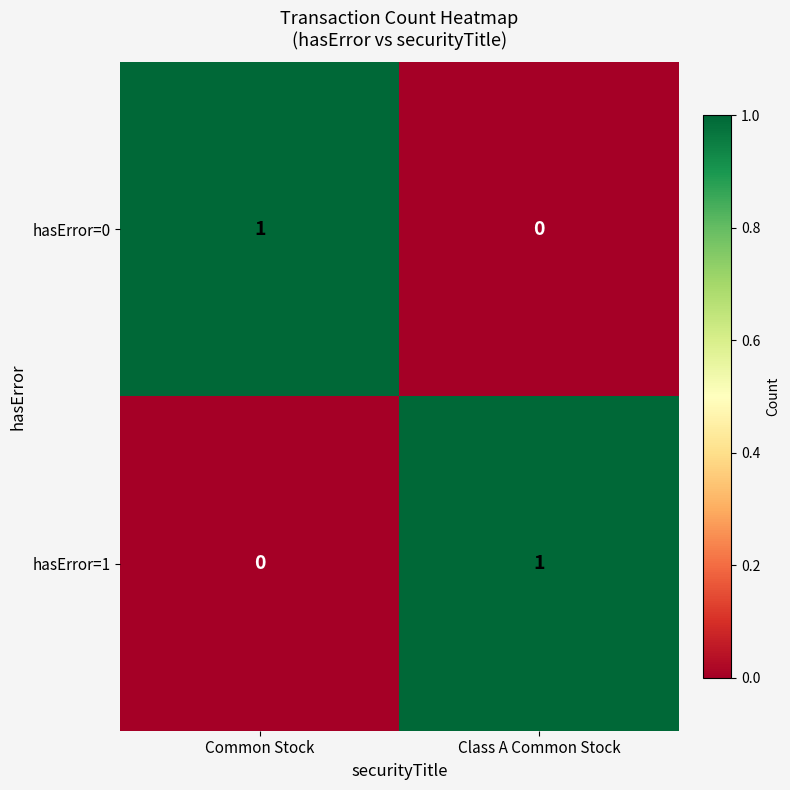

Is the value of hasError=0 at Class A Common Stock greater than the value of hasError=1 at Class A Common Stock?

No